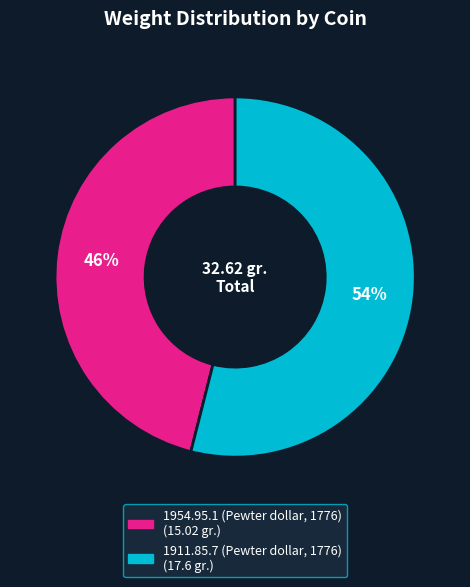

How many segments does this pie chart have?

2